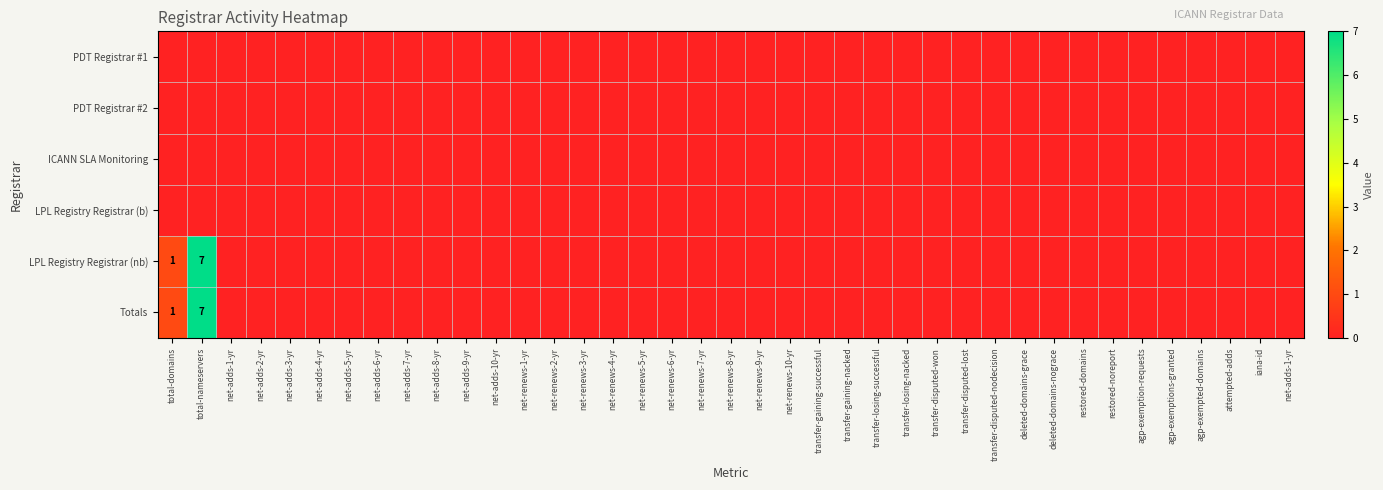

Which series has the largest total across all categories?

LPL Registry Registrar (nb)